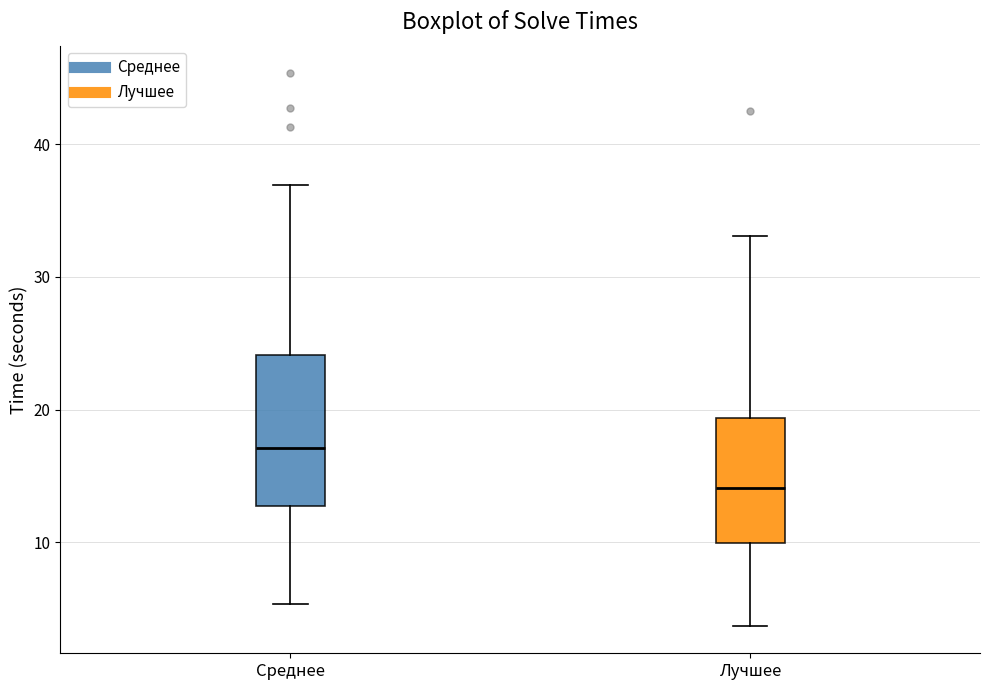

Comparing the boxes themselves (not the whiskers), which one is the tallest?

Среднее